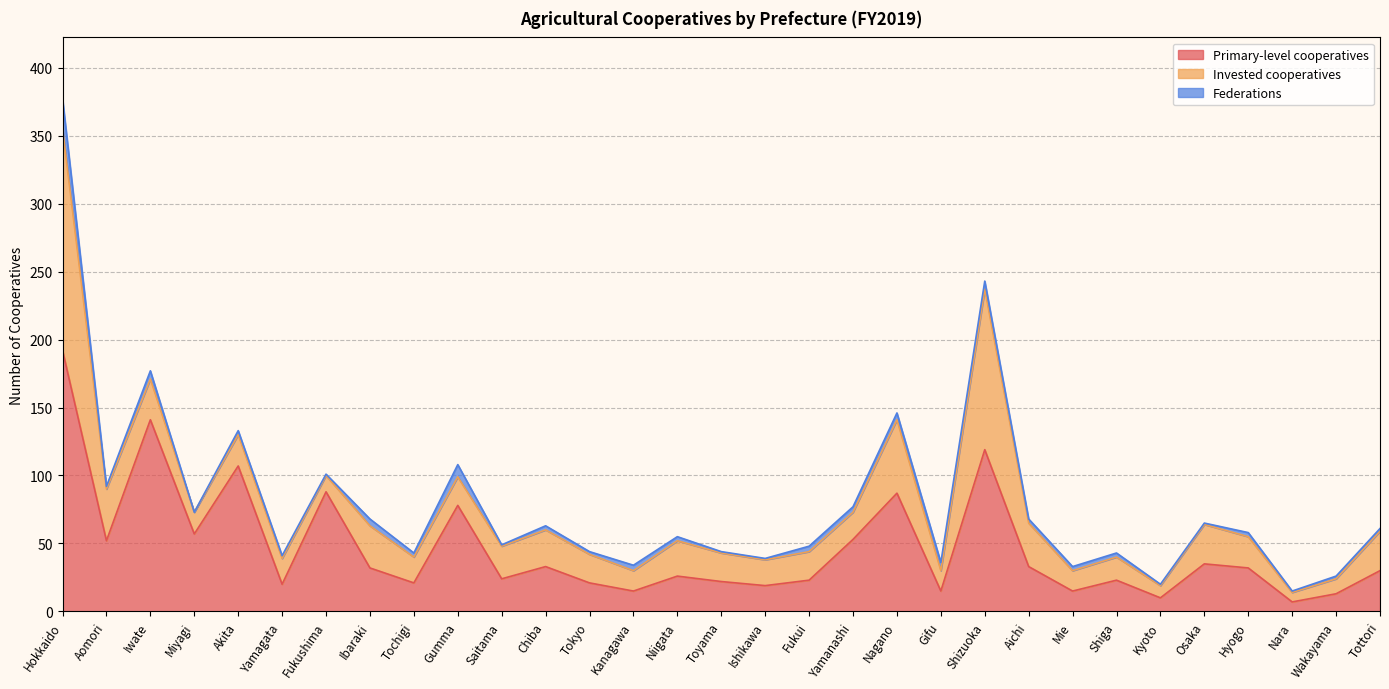

True or false: Primary-level cooperatives and Invested cooperatives cross at least once.

False